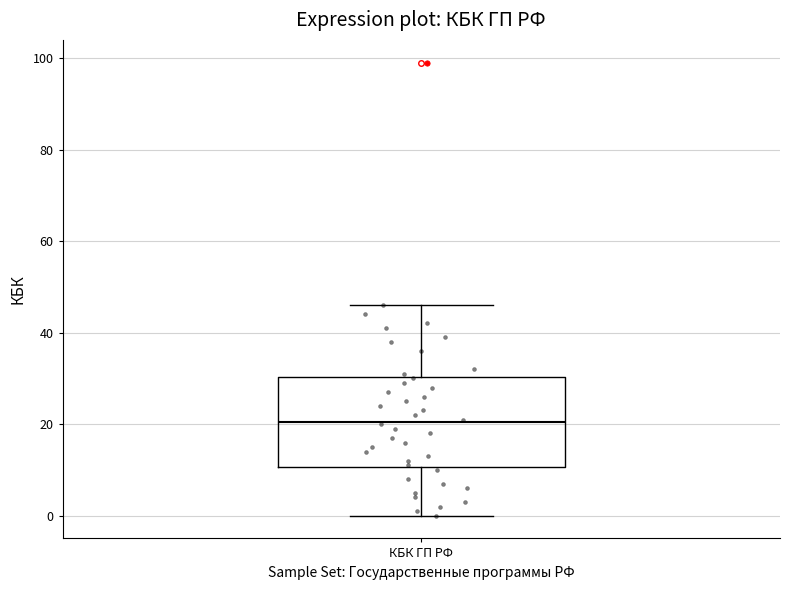

Transcribe this box plot: give where the median line is, the range the box spans, and where the two whiskers end, as read against the y-axis. The values are not printed on the chart, so give them approximately, as read against the axis.

median 20, box 10 to 30, whiskers 0 to 46